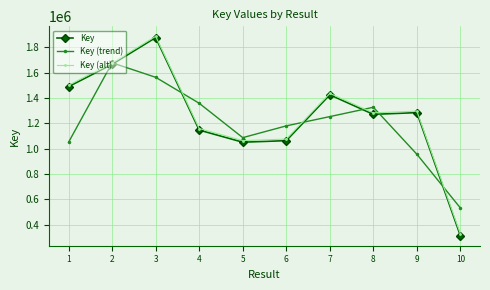

At which category is the sum across all series the highest?

3